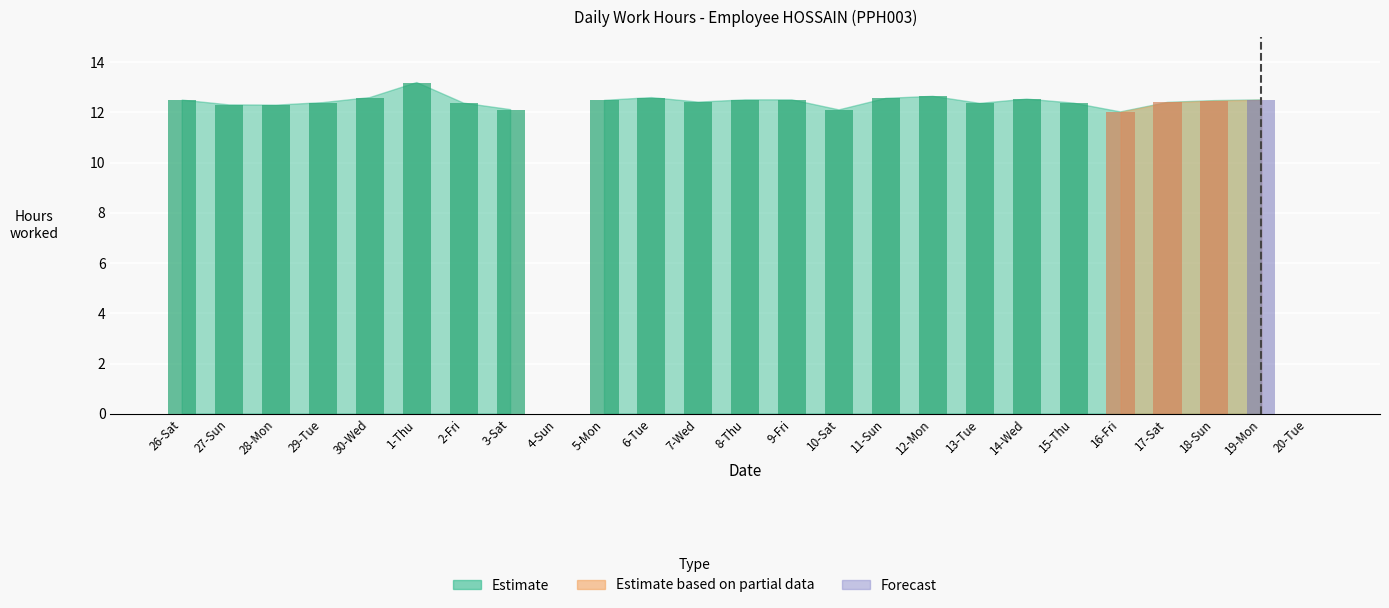

What is the difference between the Estimate based on partial data values at 7-Wed and 18-Sun?

12.5